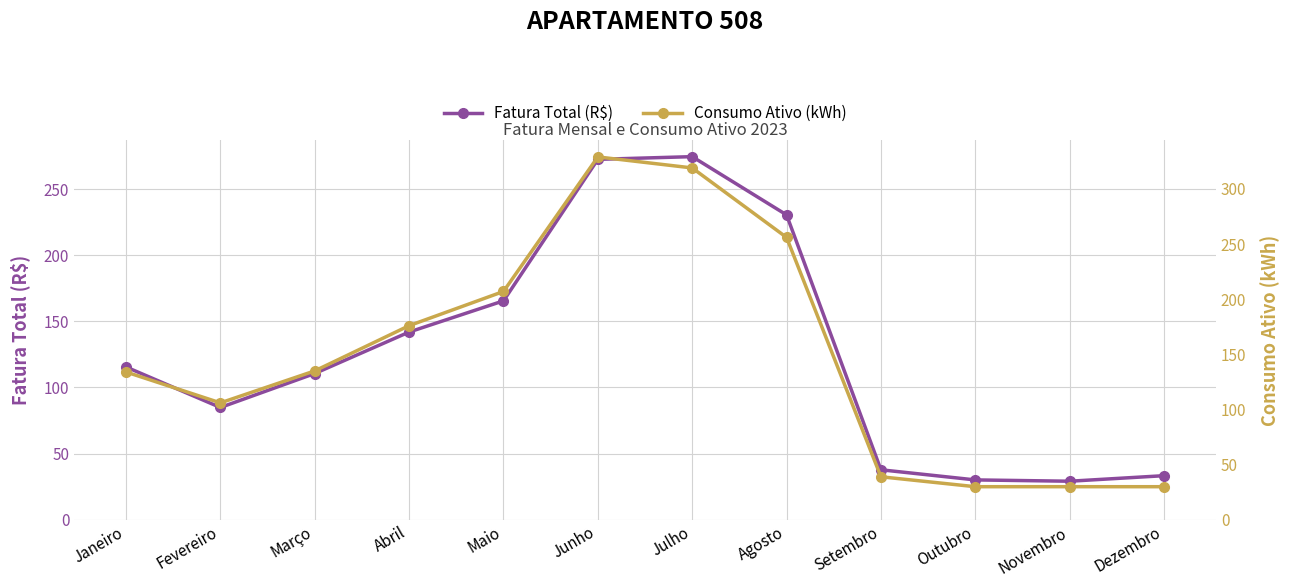

What is the spread (max minus min) of values at Junho?

56.6